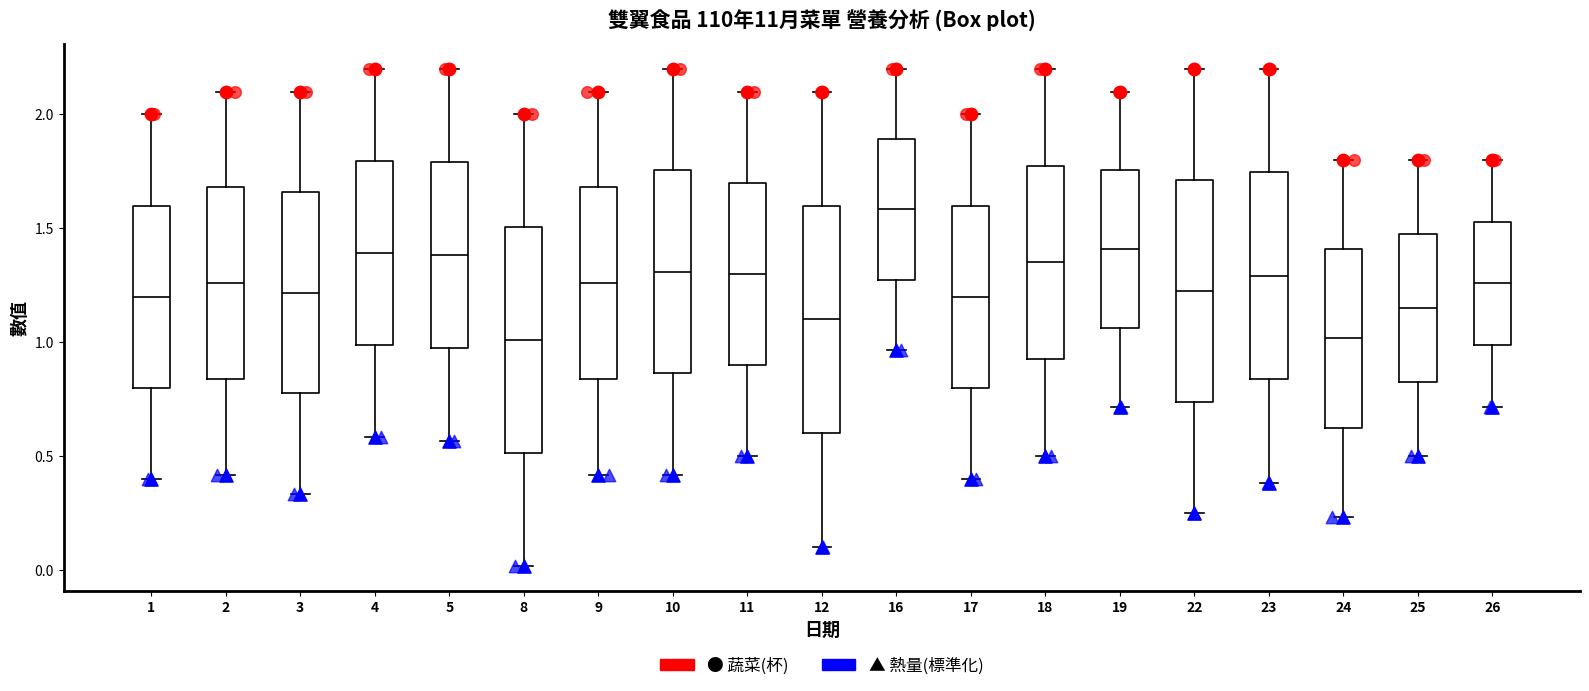

Reading left to right, read every box against the y-axis: the position of its median line, the range the box covers, and the ends of its whiskers. The values are not printed on the chart, so give them approximately, as read against the axis.

1: median 1.20, box 0.80 to 1.60, whiskers 0.40 to 2.00
2: median 1.25, box 0.85 to 1.70, whiskers 0.40 to 2.10
3: median 1.20, box 0.80 to 1.65, whiskers 0.35 to 2.10
4: median 1.40, box 1.00 to 1.80, whiskers 0.60 to 2.20
5: median 1.40, box 1.00 to 1.80, whiskers 0.55 to 2.20
8: median 1.00, box 0.50 to 1.50, whiskers 0.00 to 2.00
9: median 1.25, box 0.85 to 1.70, whiskers 0.40 to 2.10
10: median 1.30, box 0.85 to 1.75, whiskers 0.40 to 2.20
11: median 1.30, box 0.90 to 1.70, whiskers 0.50 to 2.10
12: median 1.10, box 0.60 to 1.60, whiskers 0.10 to 2.10
16: median 1.60, box 1.30 to 1.90, whiskers 0.95 to 2.20
17: median 1.20, box 0.80 to 1.60, whiskers 0.40 to 2.00
18: median 1.35, box 0.95 to 1.80, whiskers 0.50 to 2.20
19: median 1.40, box 1.05 to 1.75, whiskers 0.70 to 2.10
22: median 1.25, box 0.75 to 1.70, whiskers 0.25 to 2.20
23: median 1.30, box 0.85 to 1.75, whiskers 0.40 to 2.20
24: median 1.00, box 0.65 to 1.40, whiskers 0.25 to 1.80
25: median 1.15, box 0.85 to 1.50, whiskers 0.50 to 1.80
26: median 1.25, box 1.00 to 1.55, whiskers 0.70 to 1.80